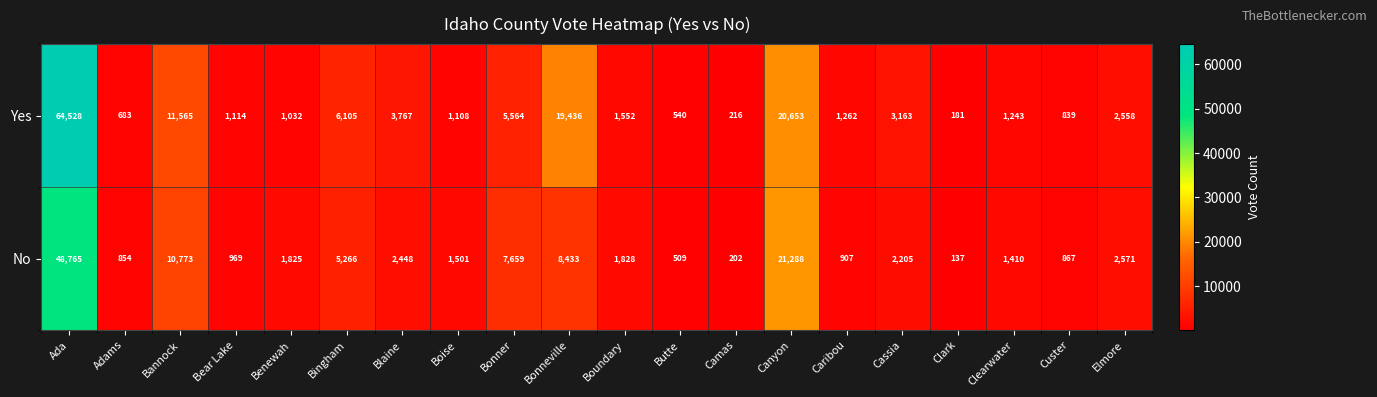

Count the number of data series in this chart.

2